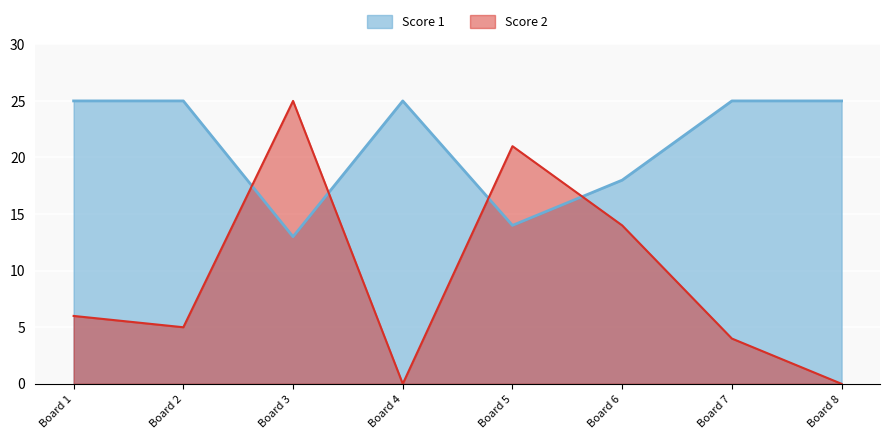

What are all the series names shown in the legend?

Score 1, Score 2